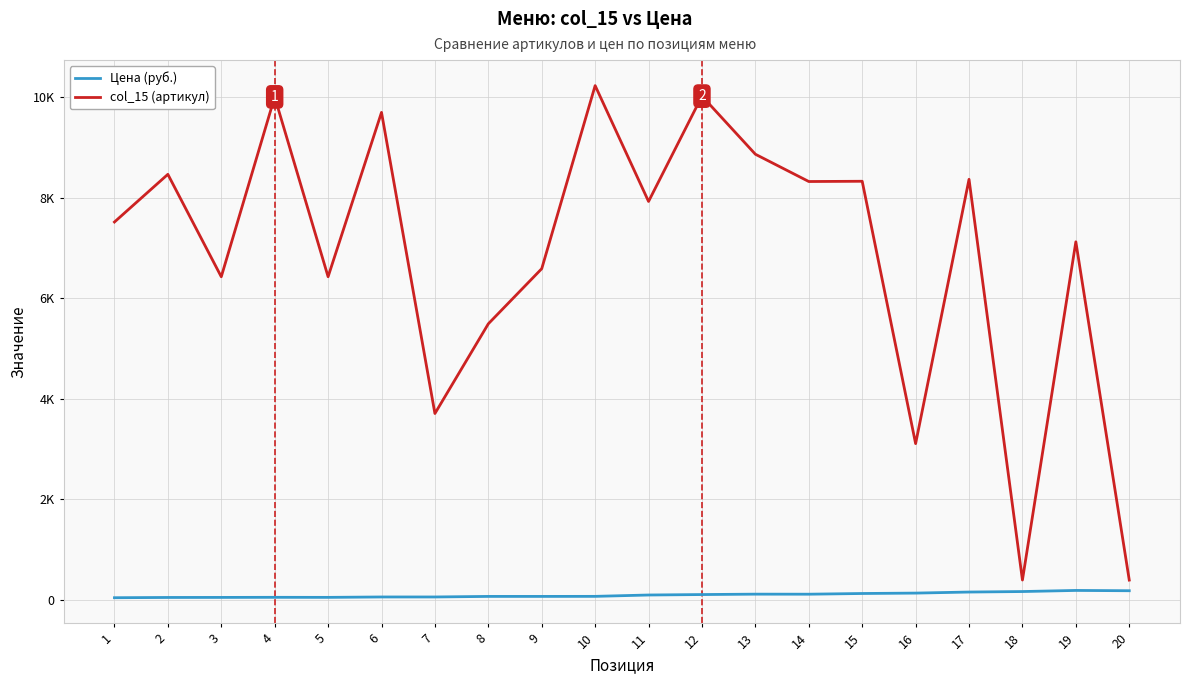

Which series has the largest range (max minus min)?

col_15 (артикул)